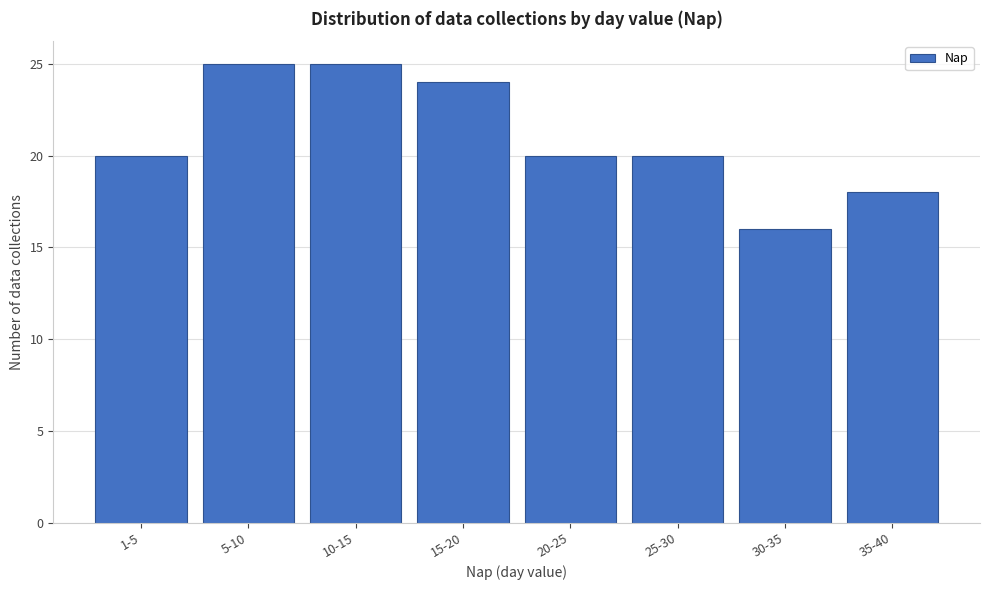

Reading left to right, list all the values displayed in this chart.

20	25	25	24	20	20	16	18